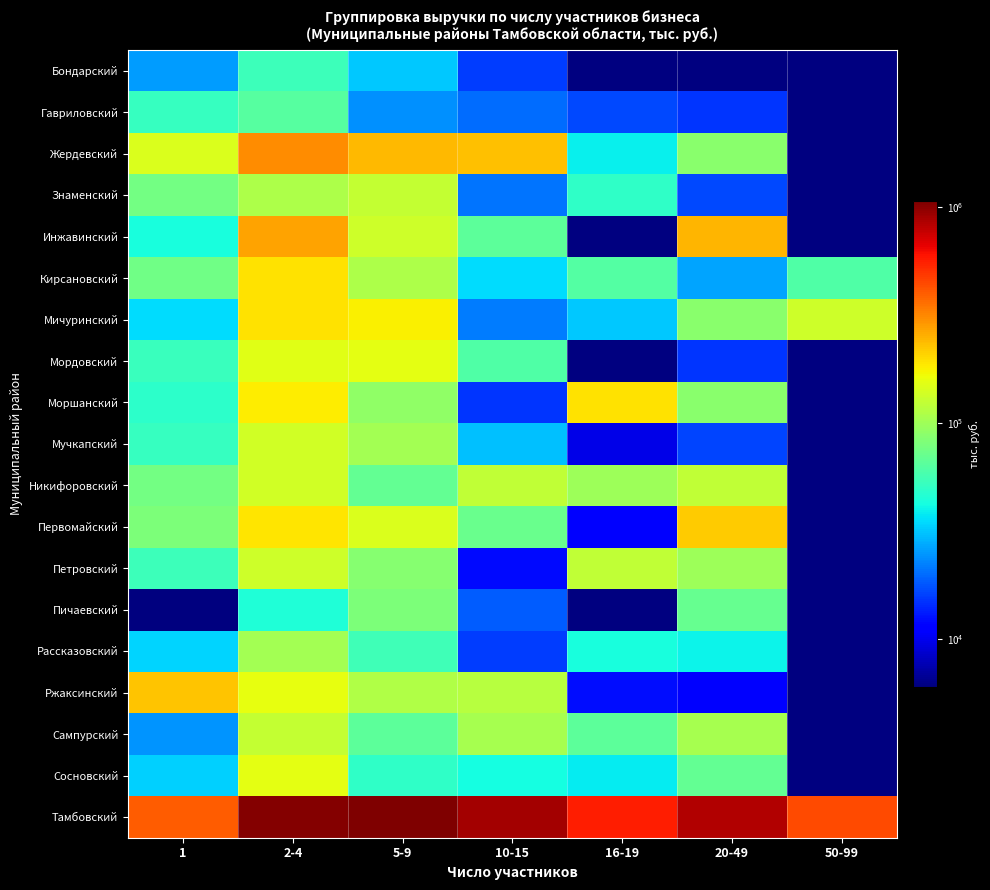

True or false: Мордовский has a value of 61268.6 at 10-15.

True